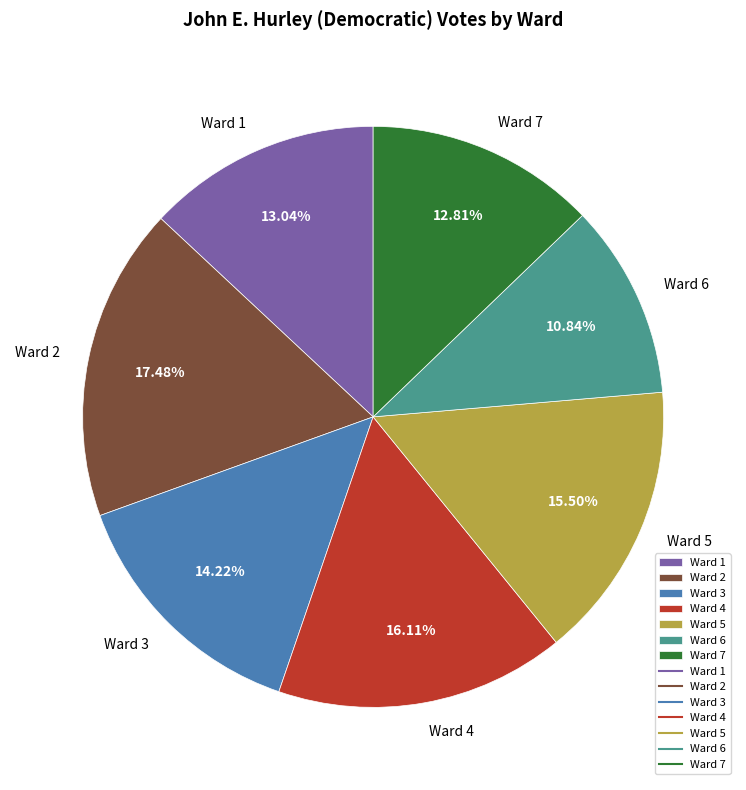

How many segments does this pie chart have?

7